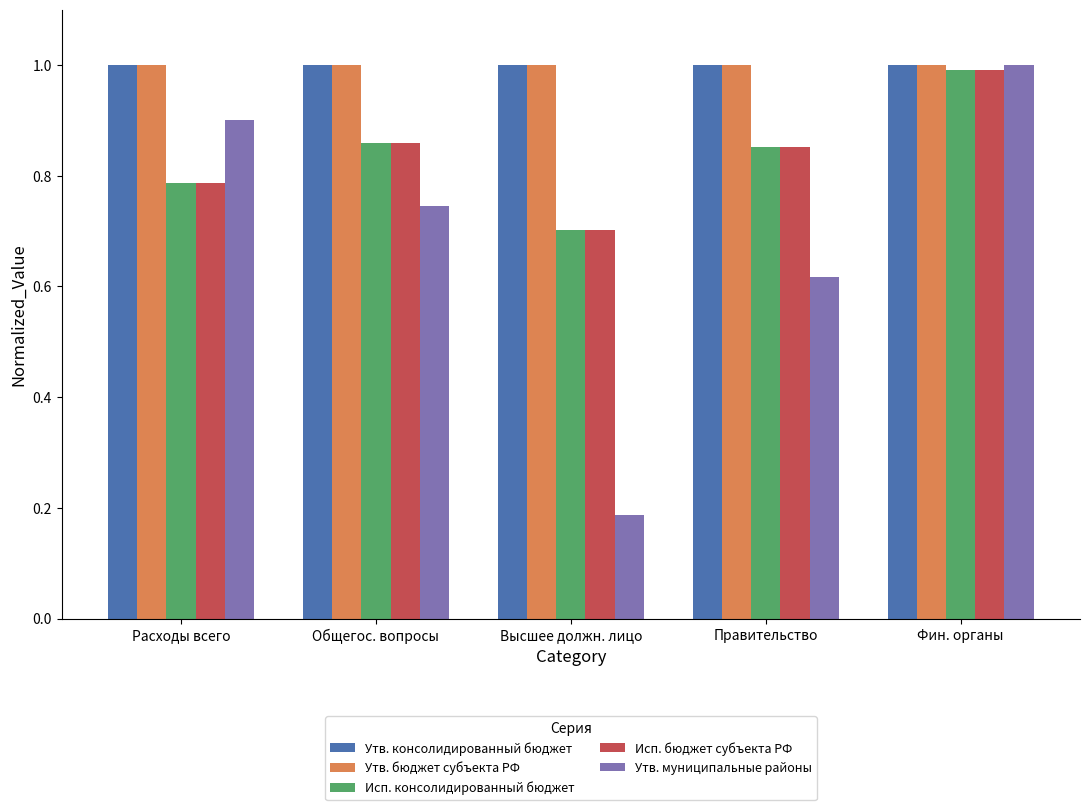

What is the label of the 1st bar from the left?

Расходы всего